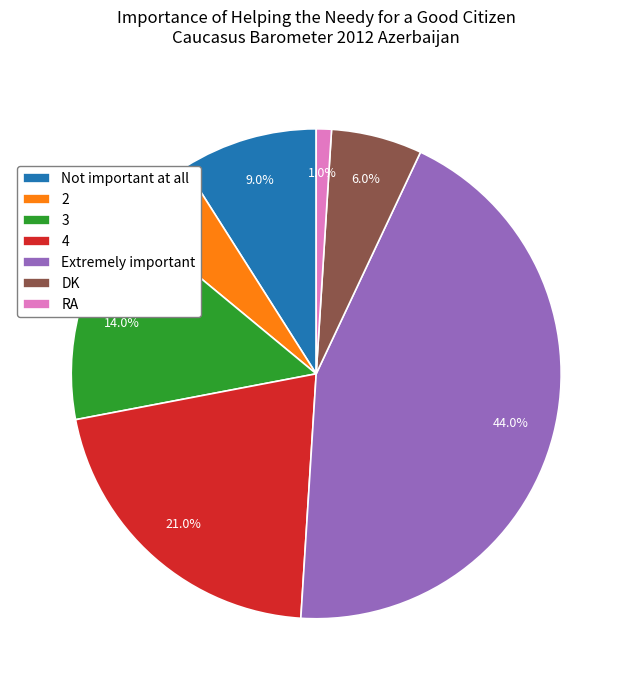

What percentage is the RA slice, to the nearest percent?

1%